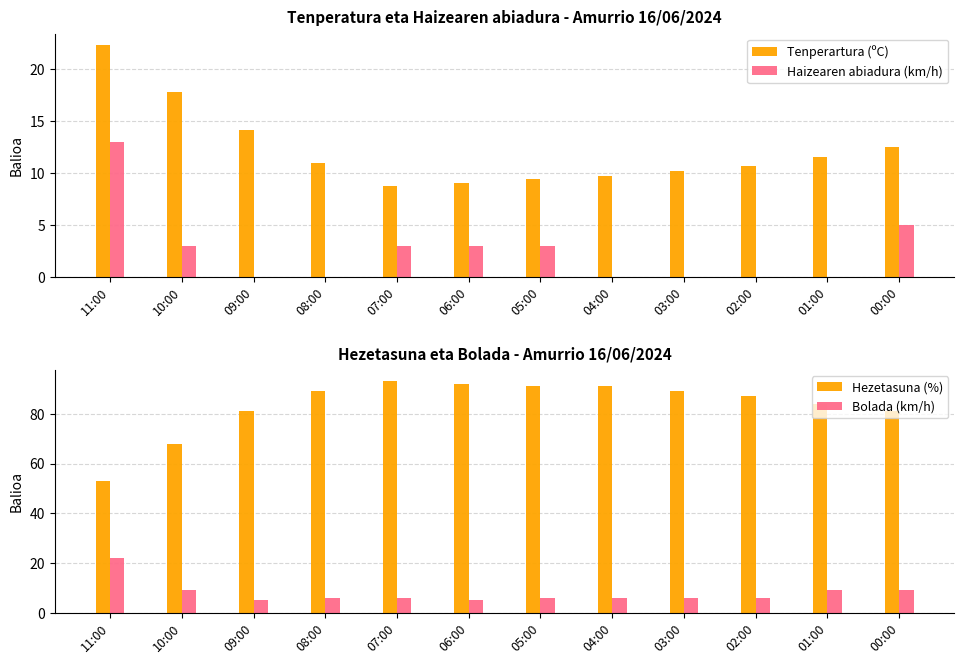

How many series are shown in this chart?

4